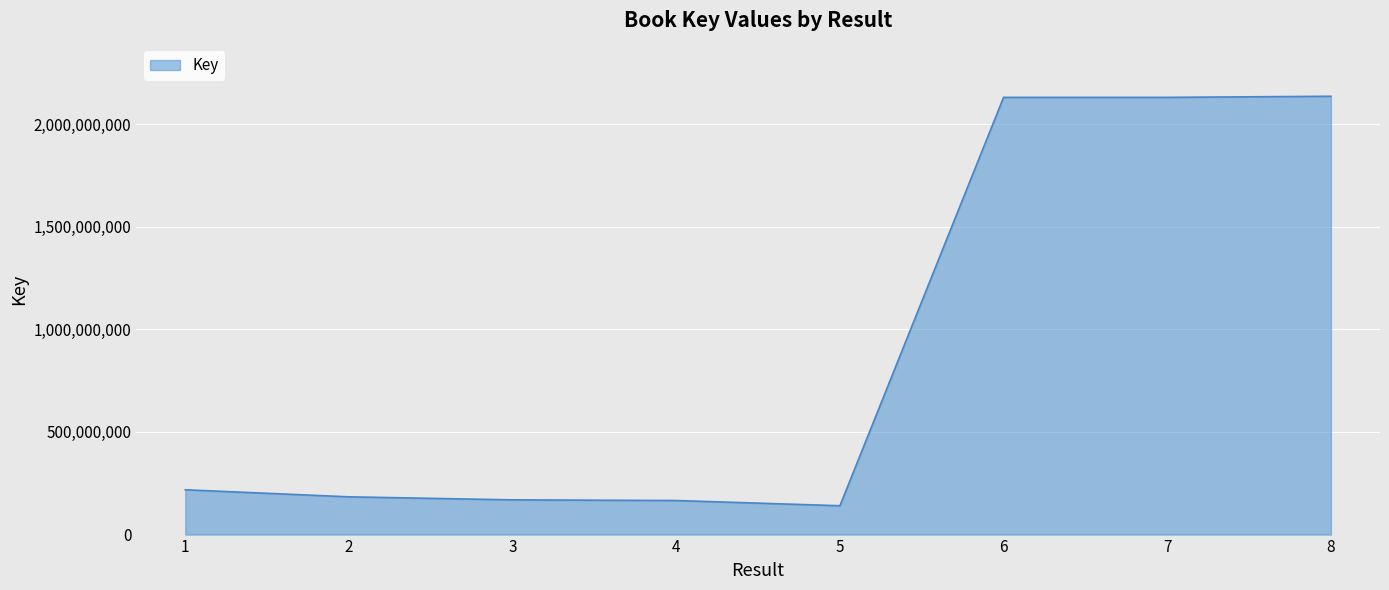

What is the greatest value displayed?

2135726209